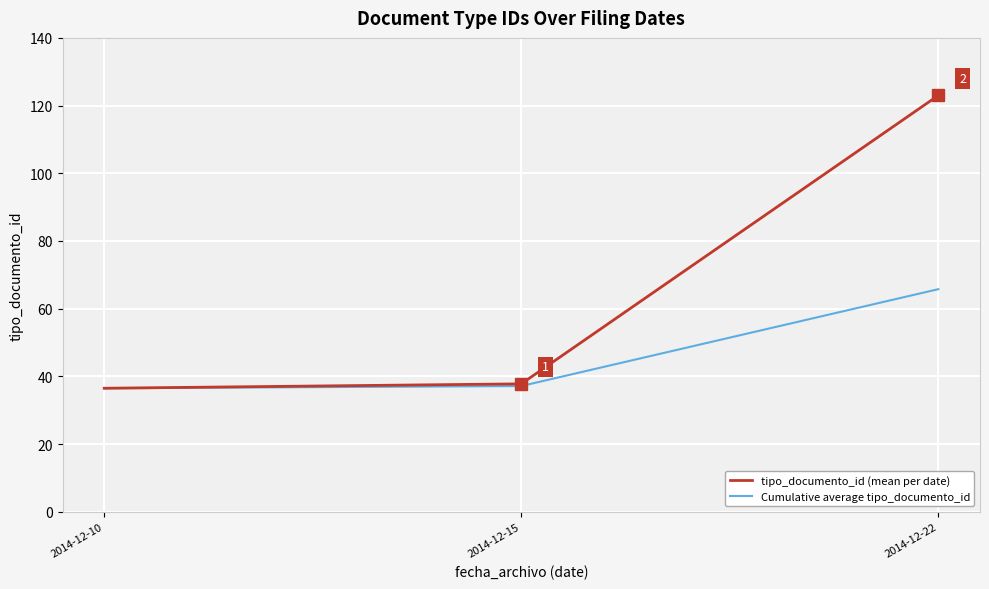

Rank the categories by tipo_documento_id (mean per date) value from lowest to highest.

2014-12-10, 2014-12-15, 2014-12-22